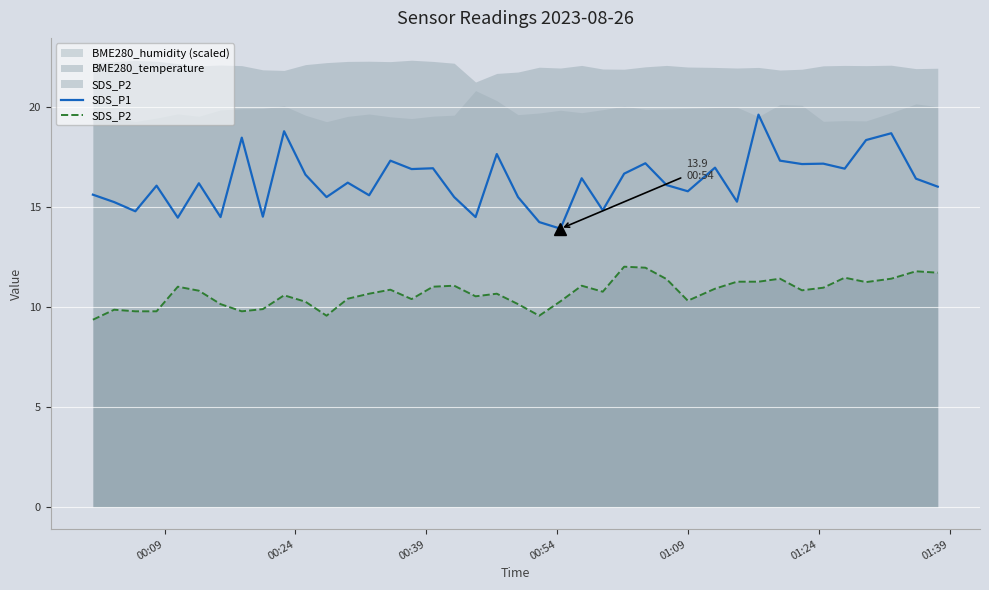

True or false: SDS_P2 and SDS_P1 cross at least once.

False